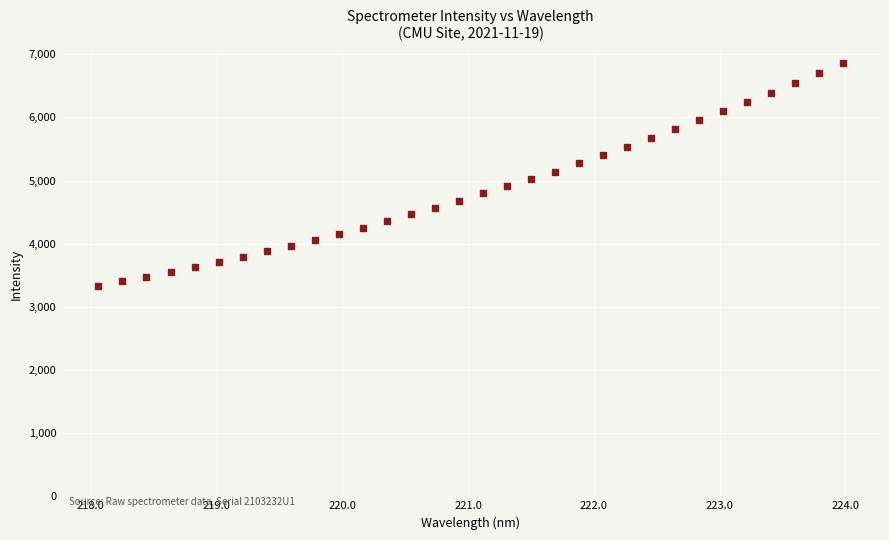

What is the range of X values (max minus min)?

5.9